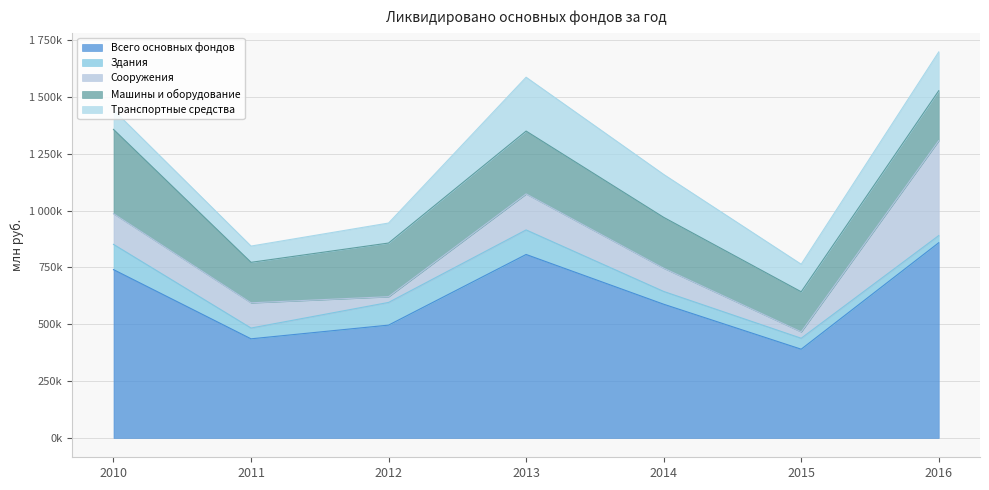

How many data points in Всего основных фондов are above 588196?

3